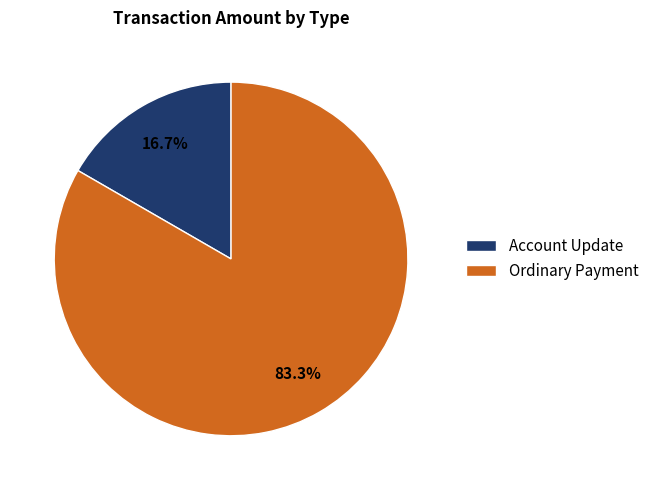

Between Ordinary Payment and Account Update, which is larger?

Ordinary Payment